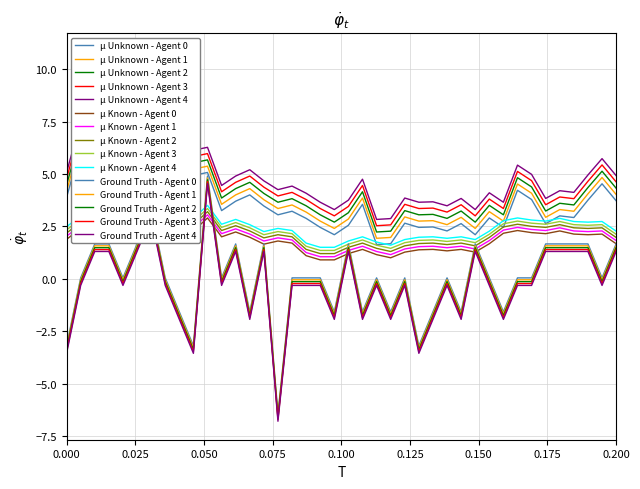

Does the chart have visible grid lines?

Yes